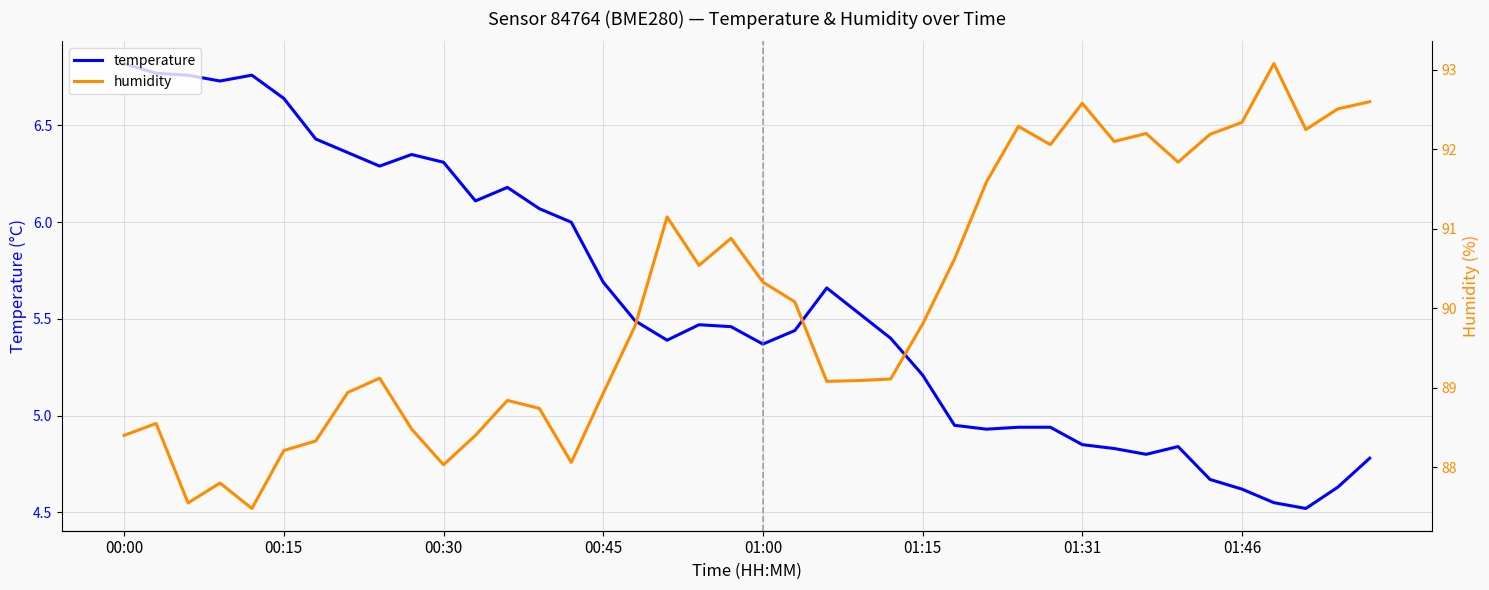

Which series has the largest total across all categories?

humidity